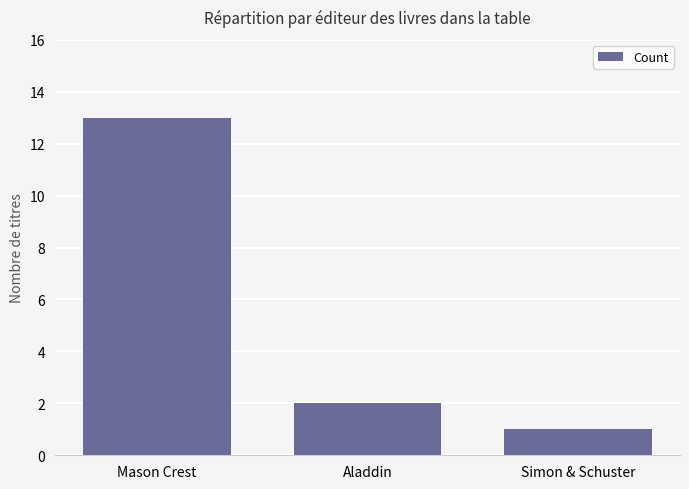

Which category has the highest value across all series?

Mason Crest